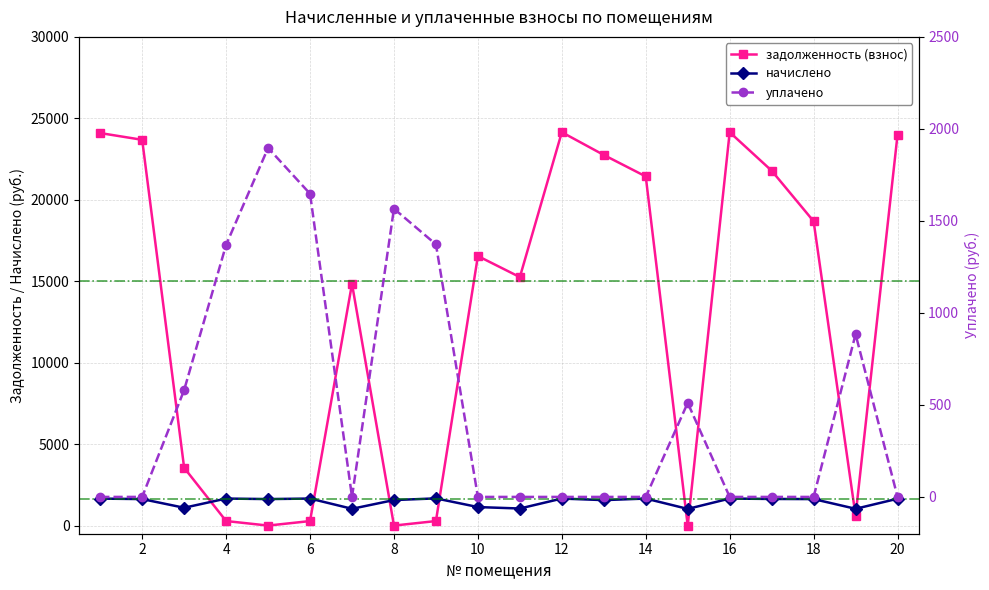

Rank the series by their maximum value, from highest to lowest.

задолженность (взнос), уплачено, начислено